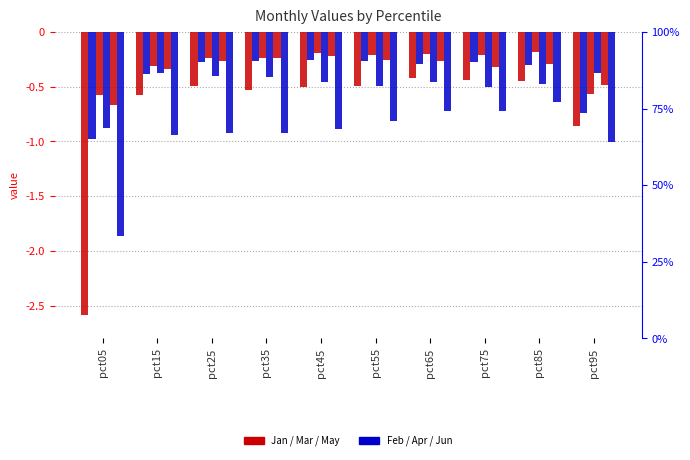

List the labels in order of Apr value, smallest first.

pct05, pct75, pct55, pct85, pct45, pct65, pct35, pct25, pct95, pct15